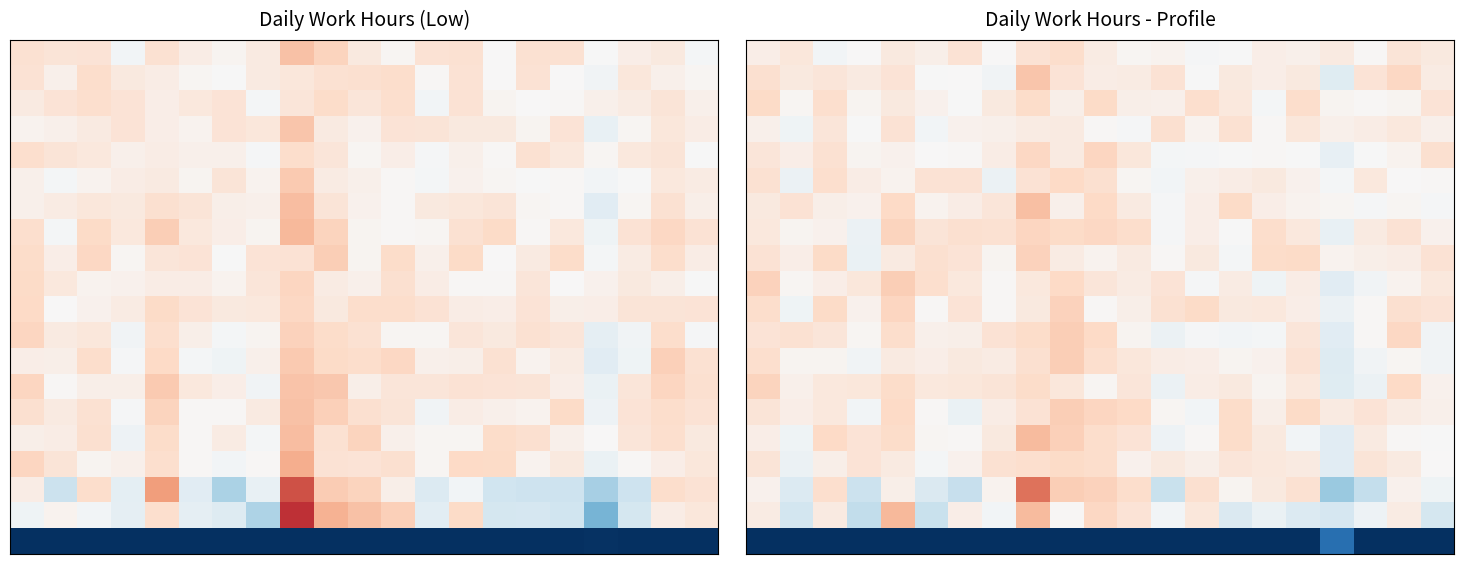

What is the total value across all series at 17?

-6.1